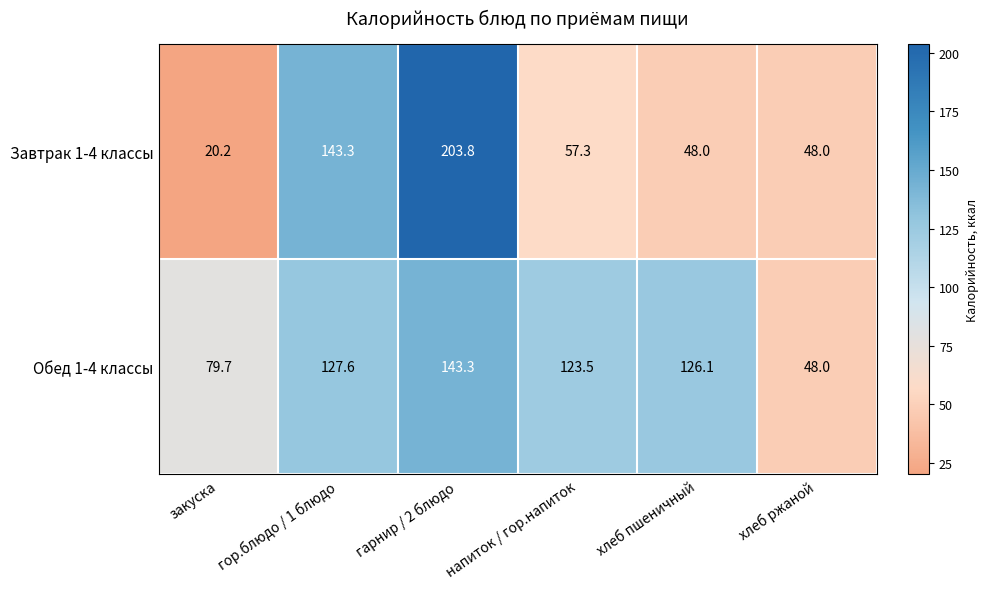

Which category has the highest value in the Завтрак 1-4 классы series?

гарнир / 2 блюдо